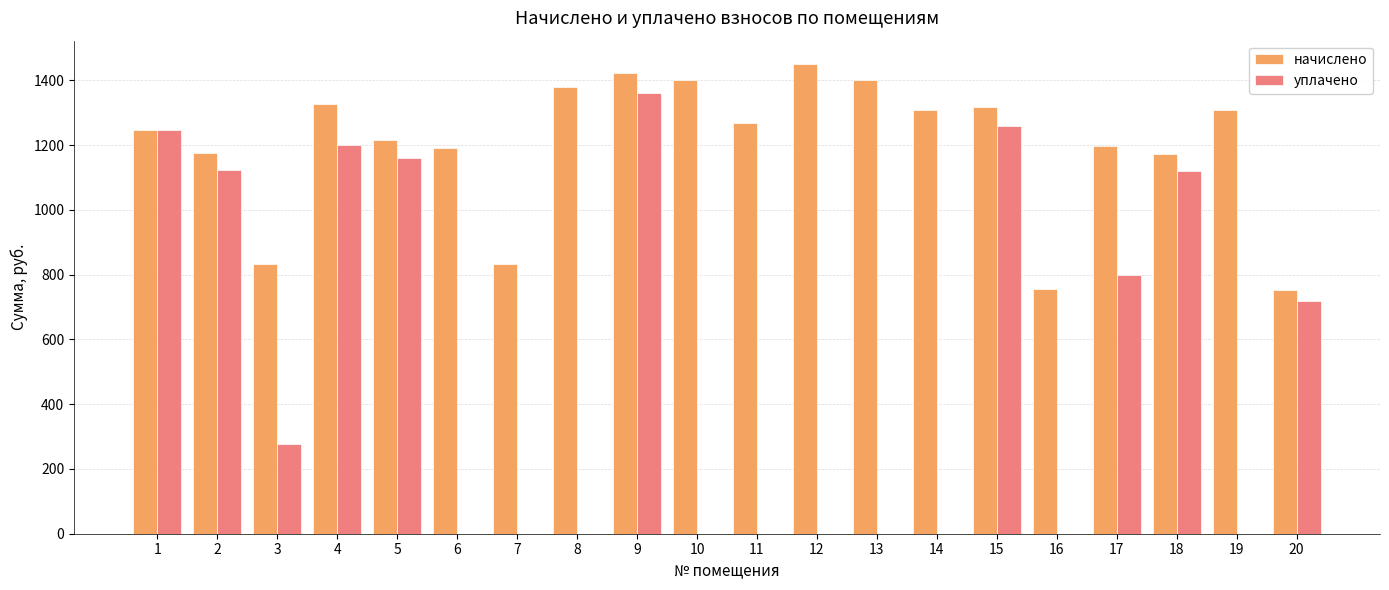

What is the sum of the начислено values at 18 and 9?

2594.6